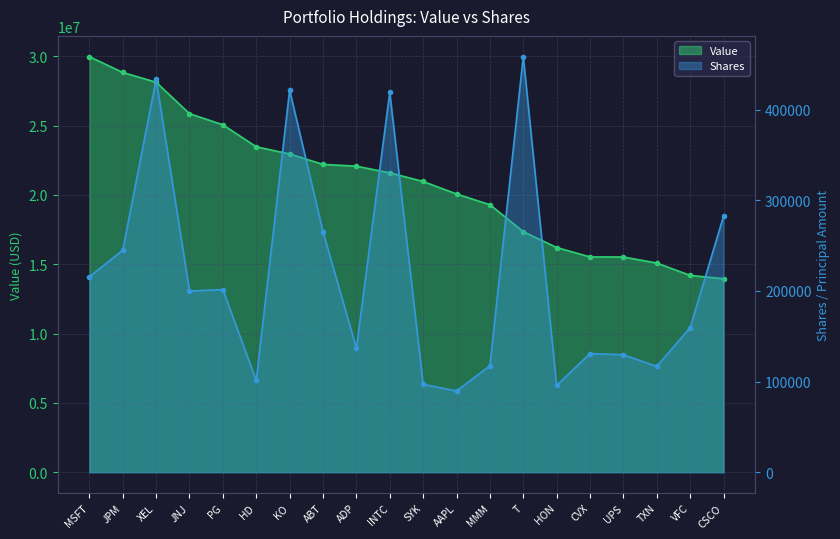

The Value series shows 5777977 at UPS. True or false?

False